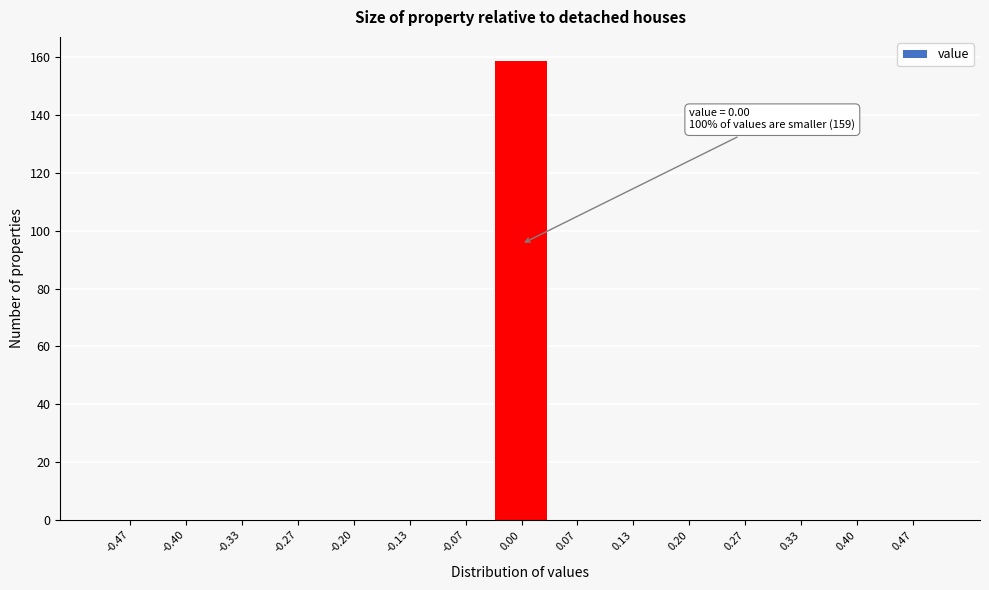

Over which range of the x-axis is the bar tallest?

-0.03 to 0.03